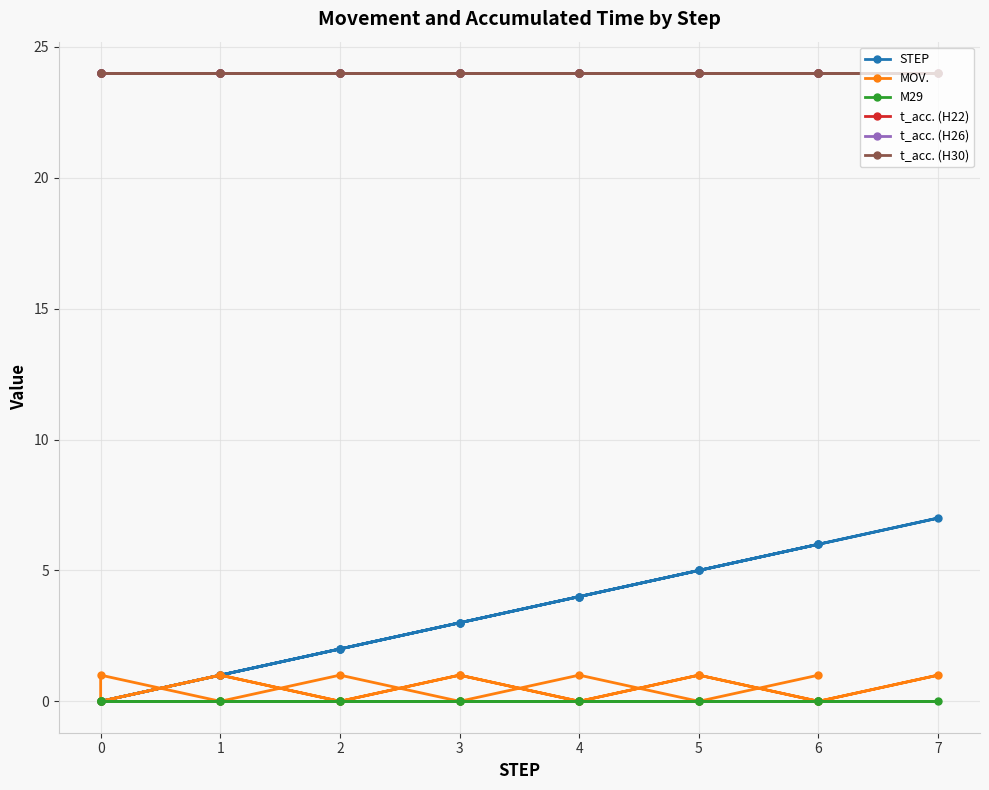

How many distinct data groups are displayed?

6